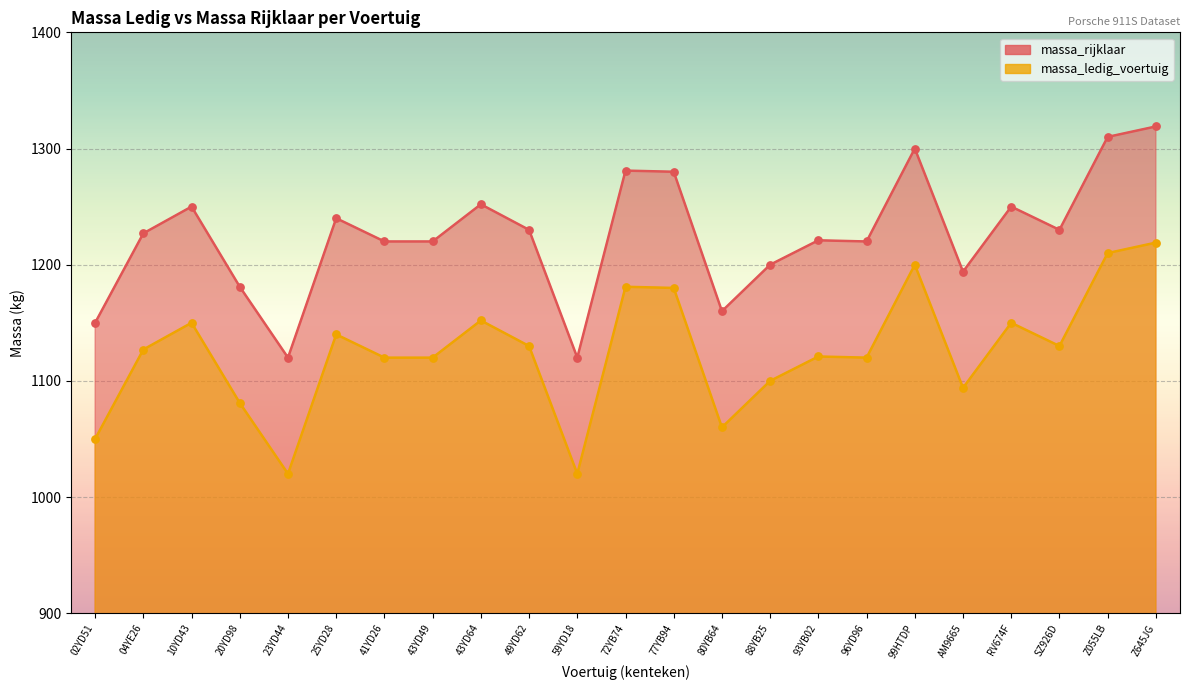

Is the value of massa_ledig_voertuig at 77YB94 greater than the value of massa_rijklaar at 43YD49?

No